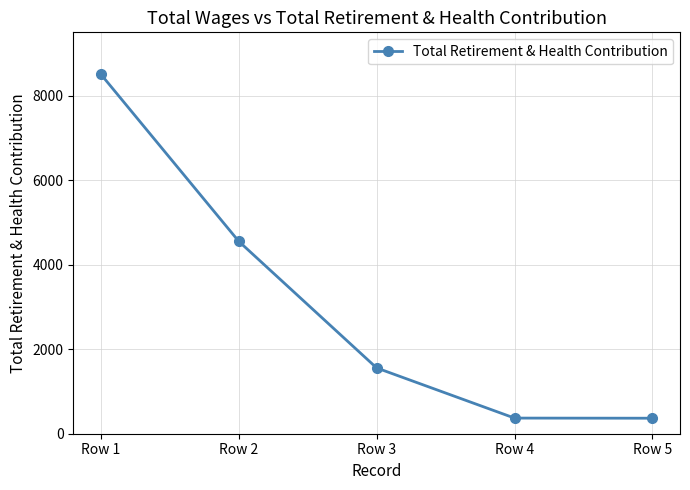

Which has a higher value, Row 2 or Row 3?

Row 2